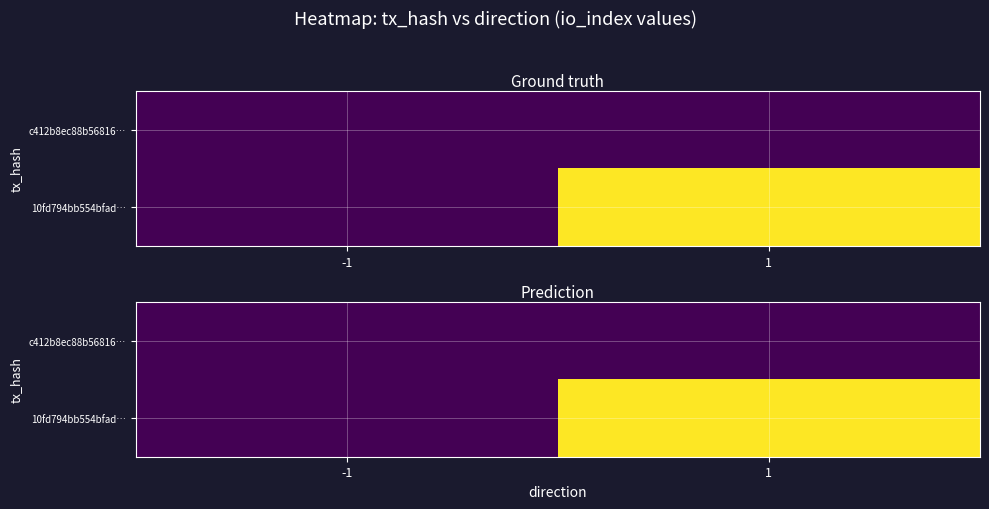

What is the total value across all series at 1?

48.0